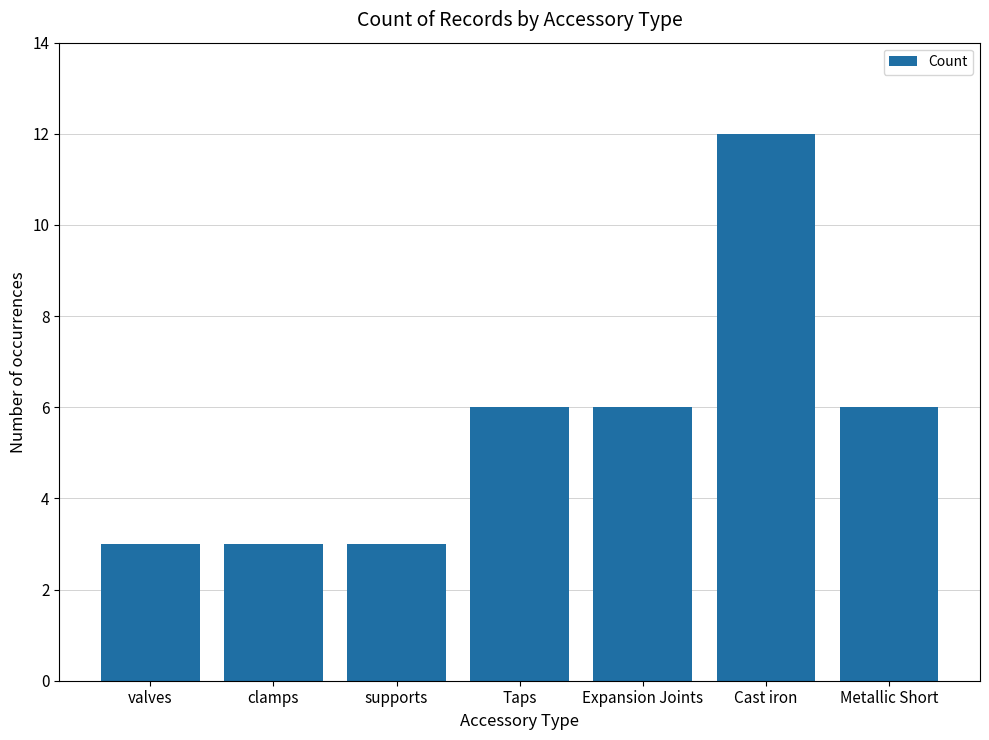

What is the difference between the second highest and second lowest values?

3